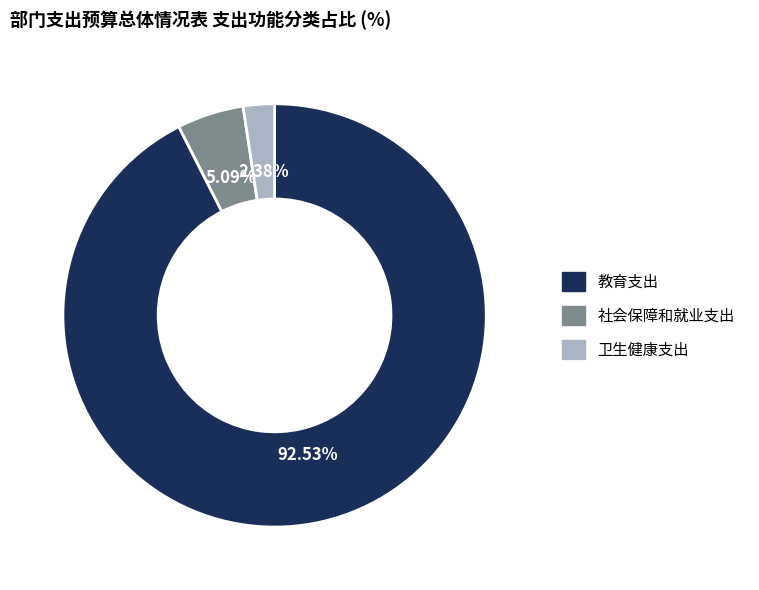

Is 社会保障和就业支出 the majority of the pie?

No